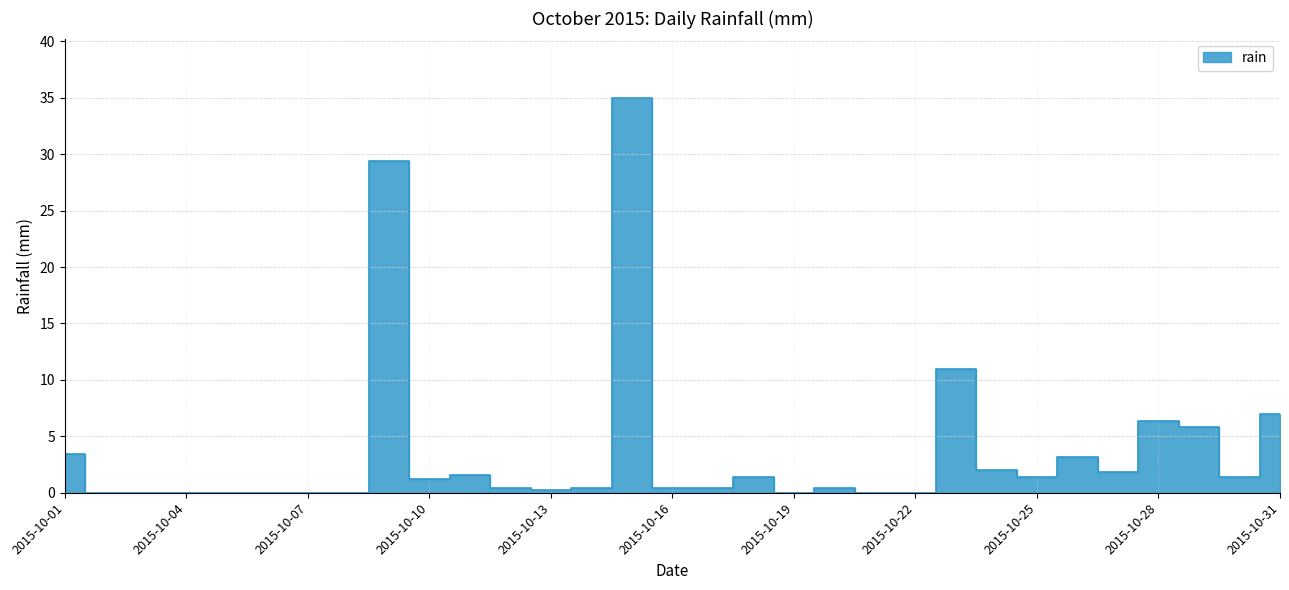

What is the sum of the values at 2015-10-02 and 2015-10-23?

11.0